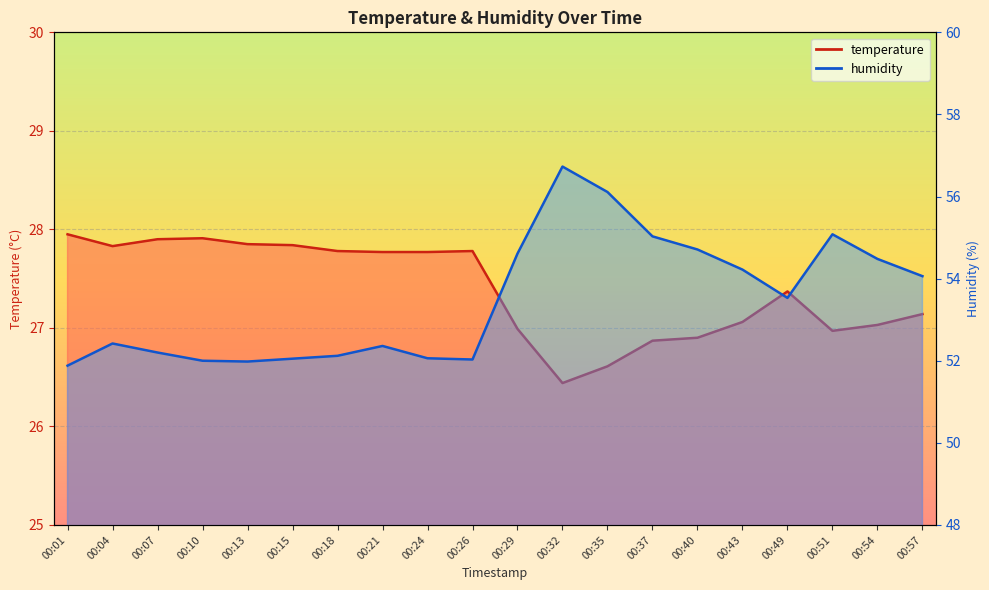

At which label is temperature closest to 27?

00:29